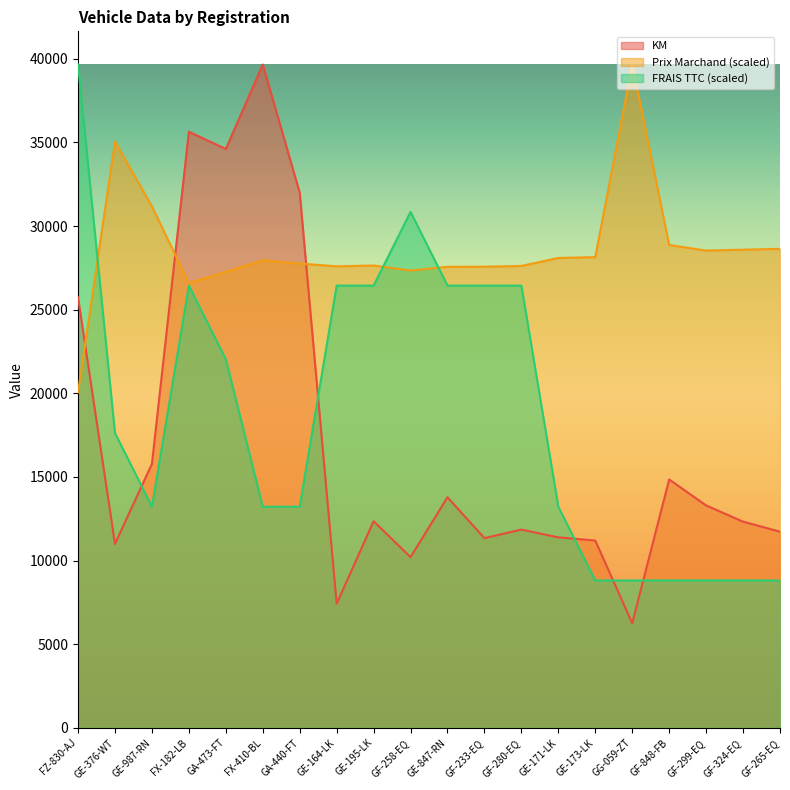

What is the maximum value for KM?

39663.0